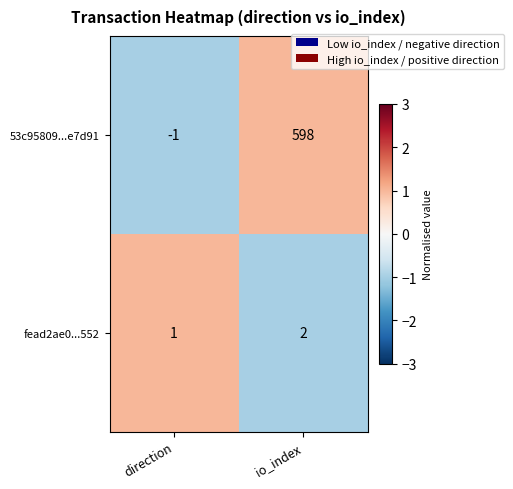

How many values in 53c95809...e7d91 are below zero?

1